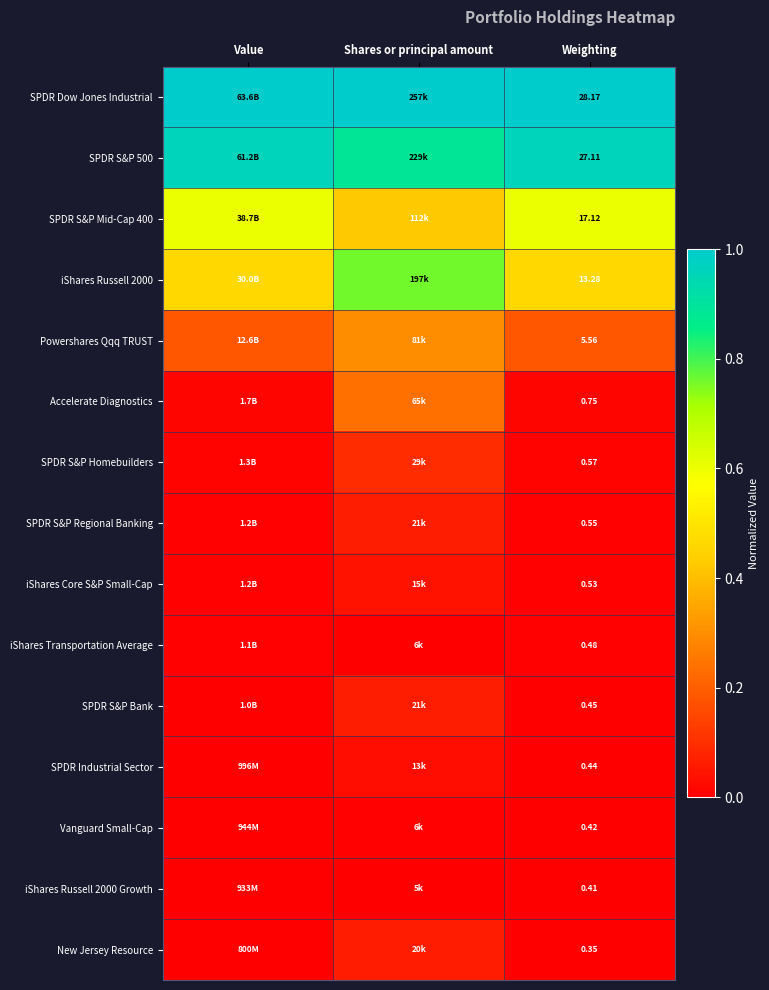

What is the spread (max minus min) of values at Value?

1.0